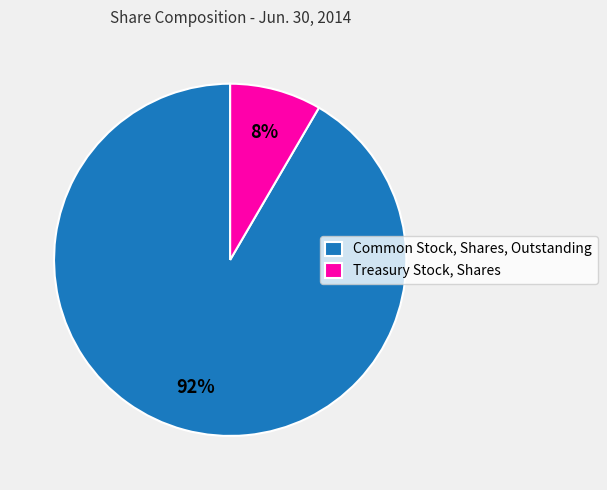

What is the smallest slice in the pie chart?

Treasury Stock, Shares